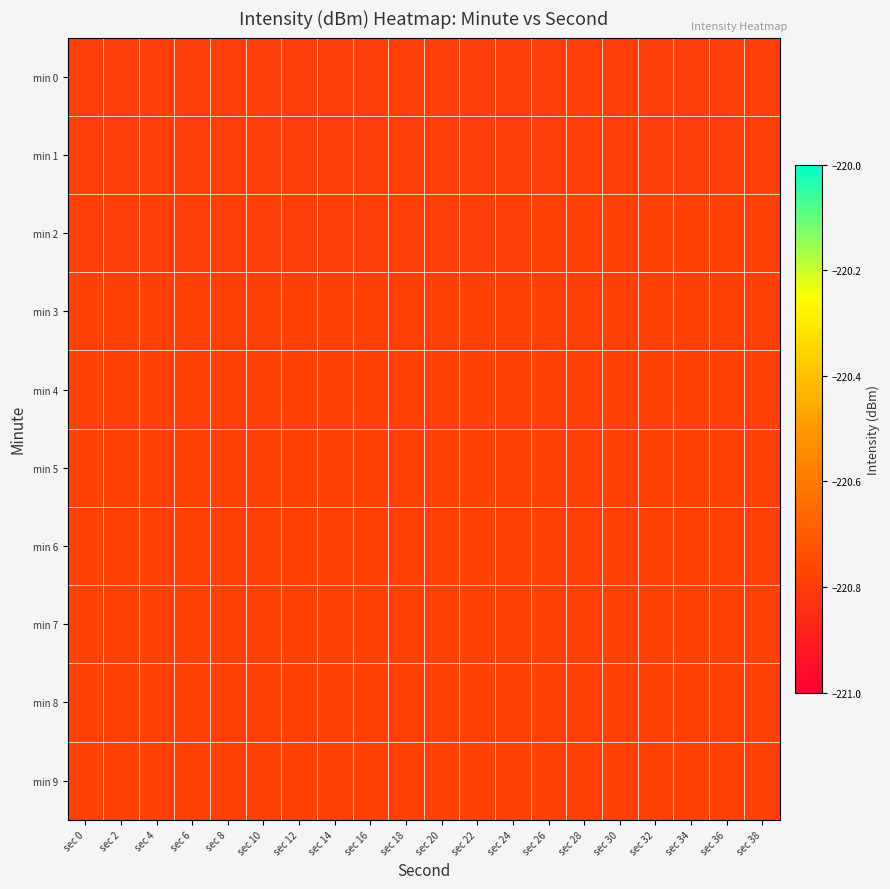

Reading left to right, extract all data points from this chart.

min 0: sec 0=-220.8	sec 2=-220.8	sec 4=-220.8	sec 6=-220.8	sec 8=-220.8	sec 10=-220.8	sec 12=-220.8	sec 14=-220.8	sec 16=-220.8	sec 18=-220.8	sec 20=-220.8	sec 22=-220.8	sec 24=-220.8	sec 26=-220.8	sec 28=-220.8	sec 30=-220.8	sec 32=-220.8	sec 34=-220.8	sec 36=-220.8	sec 38=-220.8
min 1: sec 0=-220.8	sec 2=-220.8	sec 4=-220.8	sec 6=-220.8	sec 8=-220.8	sec 10=-220.8	sec 12=-220.8	sec 14=-220.8	sec 16=-220.8	sec 18=-220.8	sec 20=-220.8	sec 22=-220.8	sec 24=-220.8	sec 26=-220.8	sec 28=-220.8	sec 30=-220.8	sec 32=-220.8	sec 34=-220.8	sec 36=-220.8	sec 38=-220.8
min 2: sec 0=-220.8	sec 2=-220.8	sec 4=-220.8	sec 6=-220.8	sec 8=-220.8	sec 10=-220.8	sec 12=-220.8	sec 14=-220.8	sec 16=-220.8	sec 18=-220.8	sec 20=-220.8	sec 22=-220.8	sec 24=-220.8	sec 26=-220.8	sec 28=-220.8	sec 30=-220.8	sec 32=-220.8	sec 34=-220.8	sec 36=-220.8	sec 38=-220.8
min 3: sec 0=-220.8	sec 2=-220.8	sec 4=-220.8	sec 6=-220.8	sec 8=-220.8	sec 10=-220.8	sec 12=-220.8	sec 14=-220.8	sec 16=-220.8	sec 18=-220.8	sec 20=-220.8	sec 22=-220.8	sec 24=-220.8	sec 26=-220.8	sec 28=-220.8	sec 30=-220.8	sec 32=-220.8	sec 34=-220.8	sec 36=-220.8	sec 38=-220.8
min 4: sec 0=-220.8	sec 2=-220.8	sec 4=-220.8	sec 6=-220.8	sec 8=-220.8	sec 10=-220.8	sec 12=-220.8	sec 14=-220.8	sec 16=-220.8	sec 18=-220.8	sec 20=-220.8	sec 22=-220.8	sec 24=-220.8	sec 26=-220.8	sec 28=-220.8	sec 30=-220.8	sec 32=-220.8	sec 34=-220.8	sec 36=-220.8	sec 38=-220.8
min 5: sec 0=-220.8	sec 2=-220.8	sec 4=-220.8	sec 6=-220.8	sec 8=-220.8	sec 10=-220.8	sec 12=-220.8	sec 14=-220.8	sec 16=-220.8	sec 18=-220.8	sec 20=-220.8	sec 22=-220.8	sec 24=-220.8	sec 26=-220.8	sec 28=-220.8	sec 30=-220.8	sec 32=-220.8	sec 34=-220.8	sec 36=-220.8	sec 38=-220.8
min 6: sec 0=-220.8	sec 2=-220.8	sec 4=-220.8	sec 6=-220.8	sec 8=-220.8	sec 10=-220.8	sec 12=-220.8	sec 14=-220.8	sec 16=-220.8	sec 18=-220.8	sec 20=-220.8	sec 22=-220.8	sec 24=-220.8	sec 26=-220.8	sec 28=-220.8	sec 30=-220.8	sec 32=-220.8	sec 34=-220.8	sec 36=-220.8	sec 38=-220.8
min 7: sec 0=-220.8	sec 2=-220.8	sec 4=-220.8	sec 6=-220.8	sec 8=-220.8	sec 10=-220.8	sec 12=-220.8	sec 14=-220.8	sec 16=-220.8	sec 18=-220.8	sec 20=-220.8	sec 22=-220.8	sec 24=-220.8	sec 26=-220.8	sec 28=-220.8	sec 30=-220.8	sec 32=-220.8	sec 34=-220.8	sec 36=-220.8	sec 38=-220.8
min 8: sec 0=-220.8	sec 2=-220.8	sec 4=-220.8	sec 6=-220.8	sec 8=-220.8	sec 10=-220.8	sec 12=-220.8	sec 14=-220.8	sec 16=-220.8	sec 18=-220.8	sec 20=-220.8	sec 22=-220.8	sec 24=-220.8	sec 26=-220.8	sec 28=-220.8	sec 30=-220.8	sec 32=-220.8	sec 34=-220.8	sec 36=-220.8	sec 38=-220.8
min 9: sec 0=-220.8	sec 2=-220.8	sec 4=-220.8	sec 6=-220.8	sec 8=-220.8	sec 10=-220.8	sec 12=-220.8	sec 14=-220.8	sec 16=-220.8	sec 18=-220.8	sec 20=-220.8	sec 22=-220.8	sec 24=-220.8	sec 26=-220.8	sec 28=-220.8	sec 30=-220.8	sec 32=-220.8	sec 34=-220.8	sec 36=-220.8	sec 38=-220.8